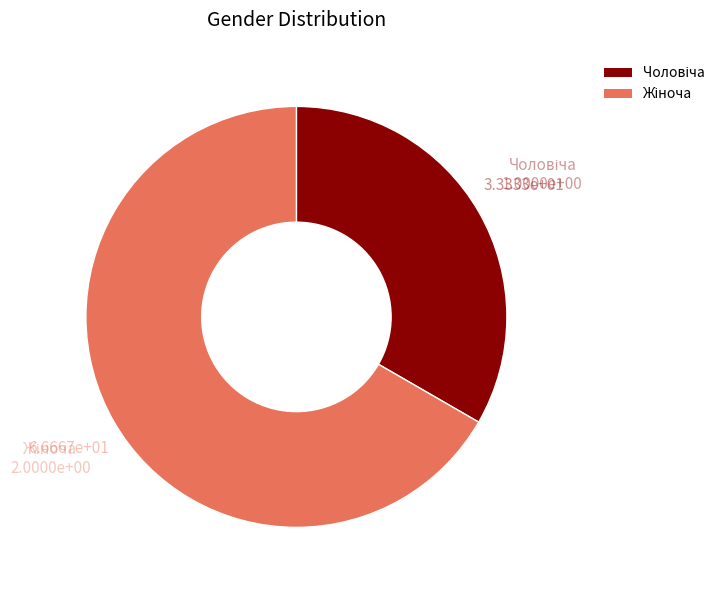

Is there a majority slice in this chart?

Yes